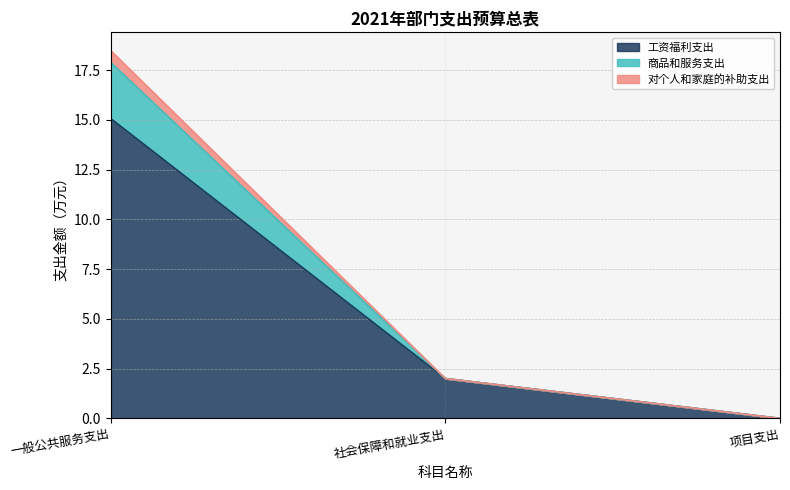

Which category has the lowest value in the 工资福利支出 series?

项目支出